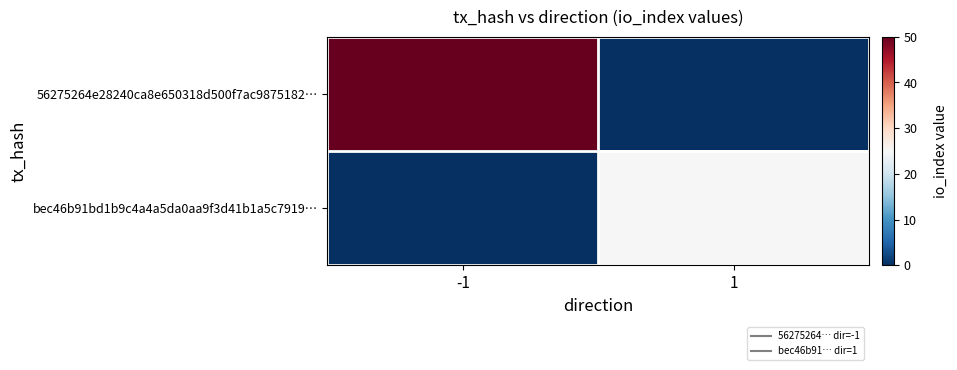

At -1, list the series in order from smallest to largest.

bec46b91bd1b9c4a4a5da0aa9f3d41b1a5c7919…, 56275264e28240ca8e650318d500f7ac9875182…